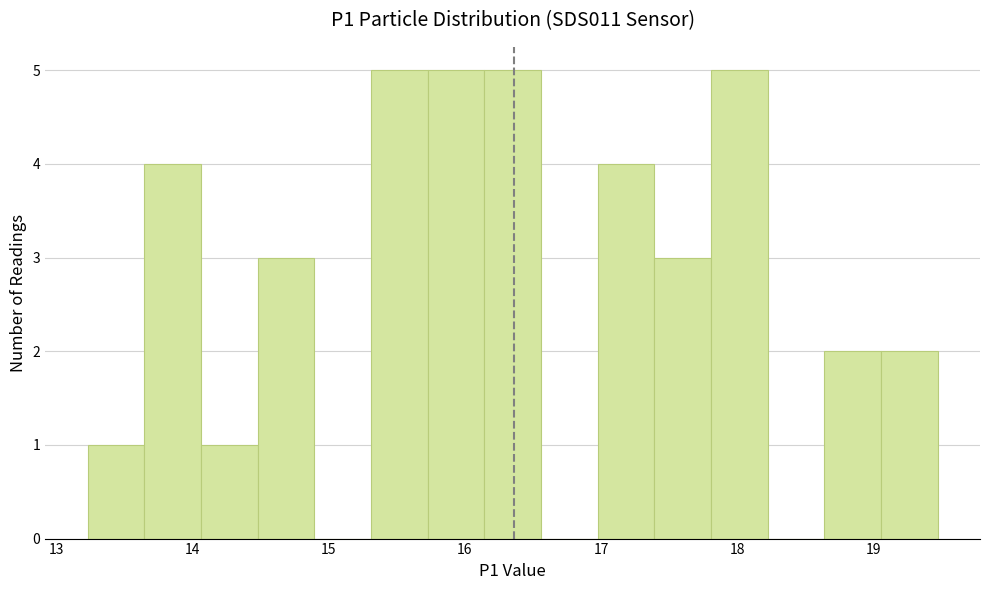

Reading left to right, transcribe this chart: for each bar, give the range it covers on the x-axis and its height. Neither the bar edges nor the heights are printed on the chart, so give them approximately, as read against the axes.

13.2 to 13.6: 1
13.6 to 14.1: 4
14.1 to 14.5: 1
14.5 to 14.9: 3
14.9 to 15.3: 0
15.3 to 15.7: 5
15.7 to 16.1: 5
16.1 to 16.6: 5
16.6 to 17.0: 0
17.0 to 17.4: 4
17.4 to 17.8: 3
17.8 to 18.2: 5
18.2 to 18.6: 0
18.6 to 19.1: 2
19.1 to 19.5: 2